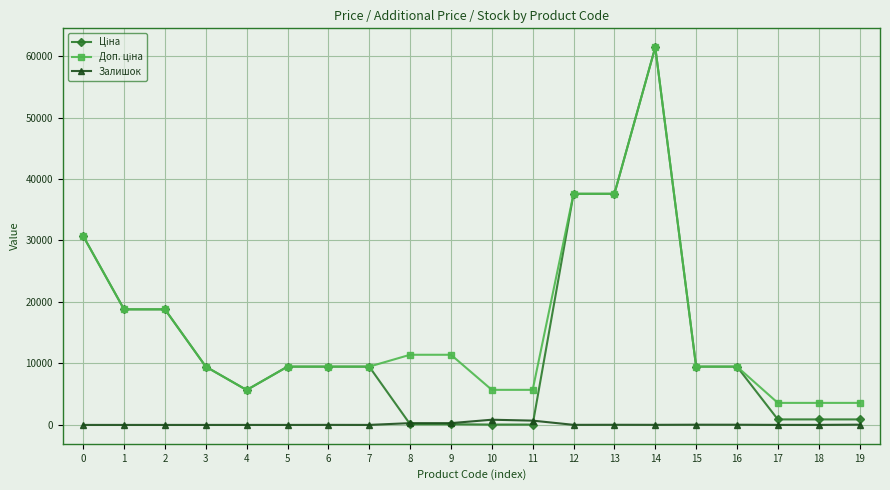

What is the greatest value displayed?

61434.3